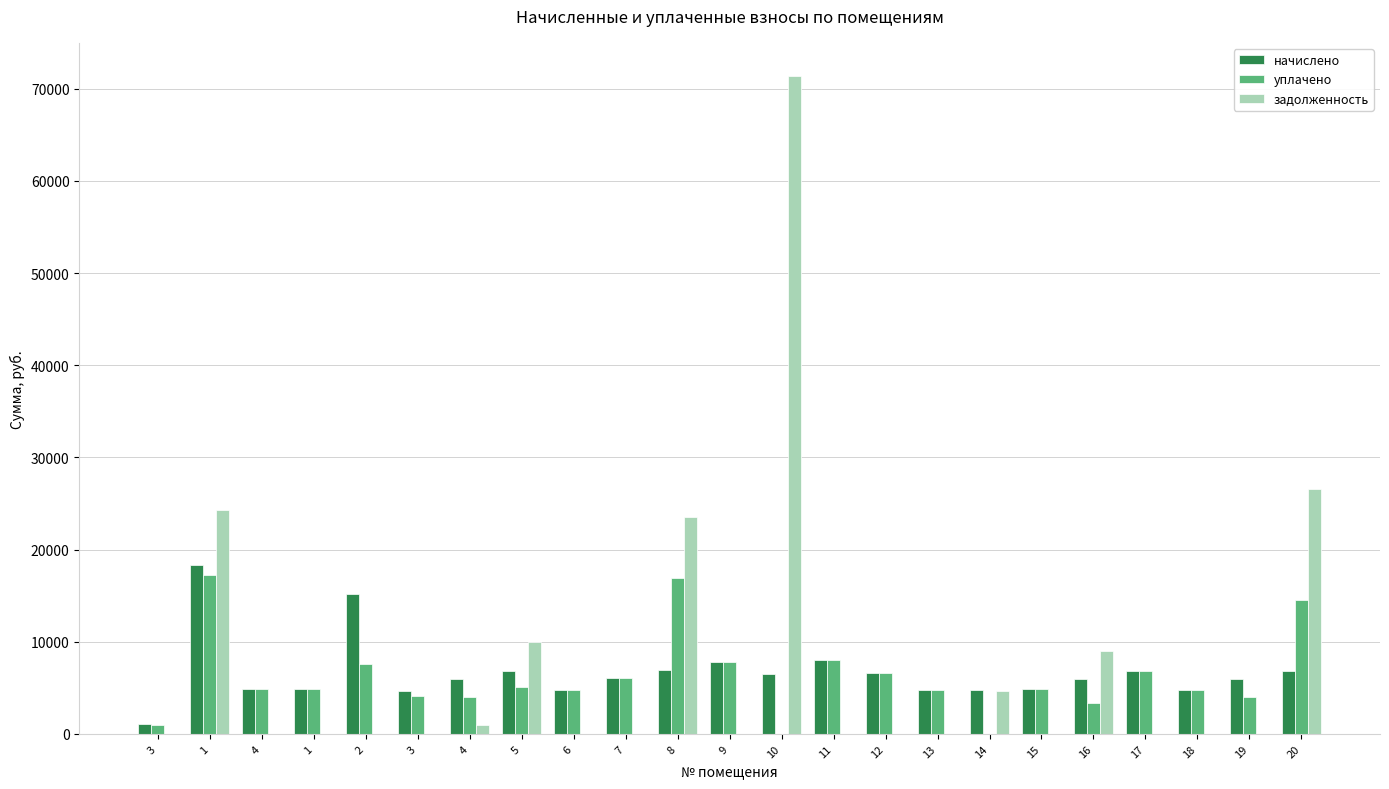

What is the difference between the maximum and minimum values in the уплачено series?

17193.8